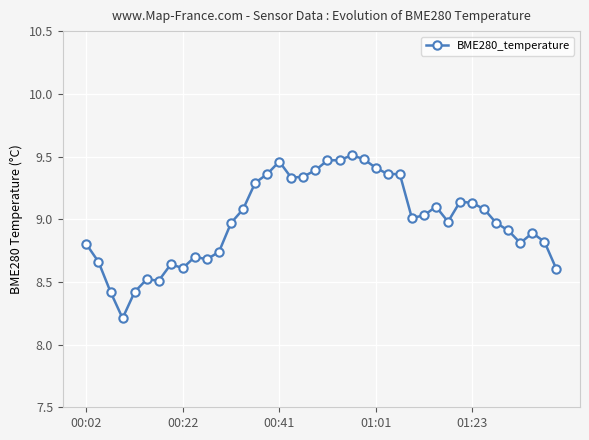

How many lines are shown in the chart?

1